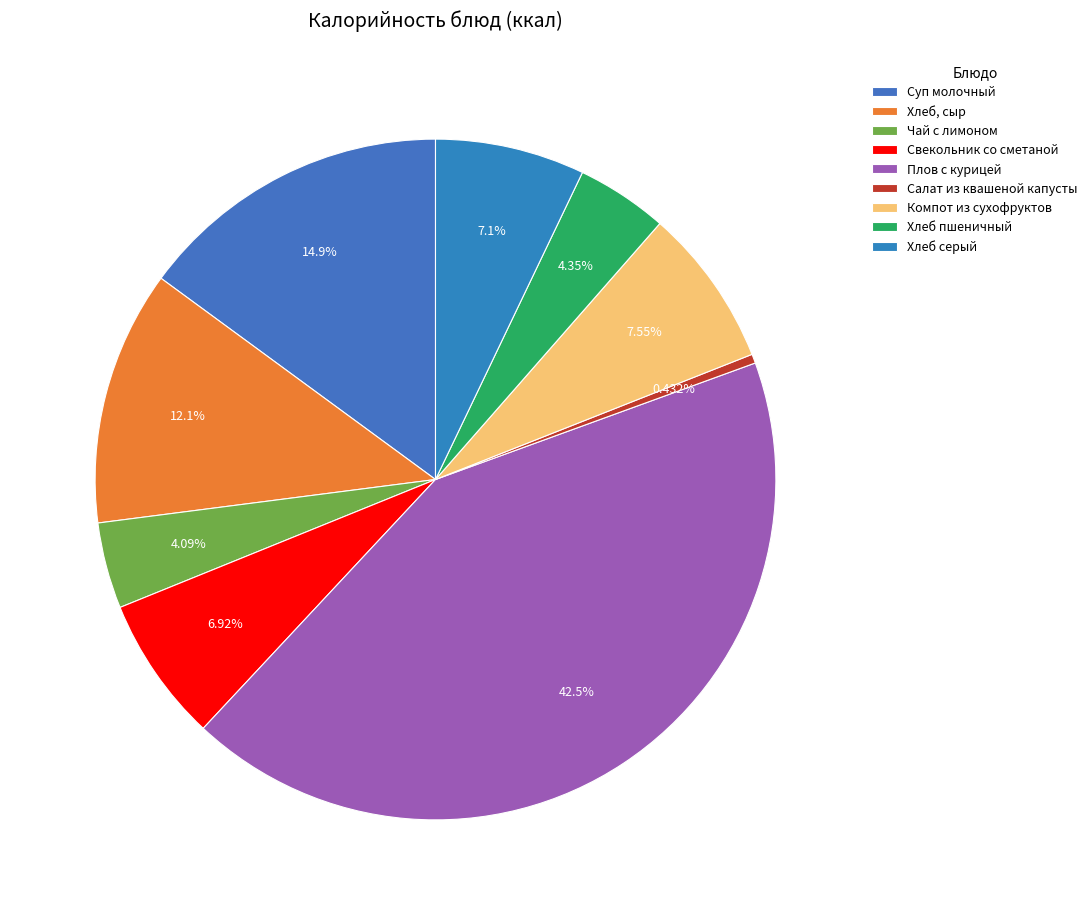

What is the change in value from Чай с лимоном to Свекольник со сметаной?

+42.5